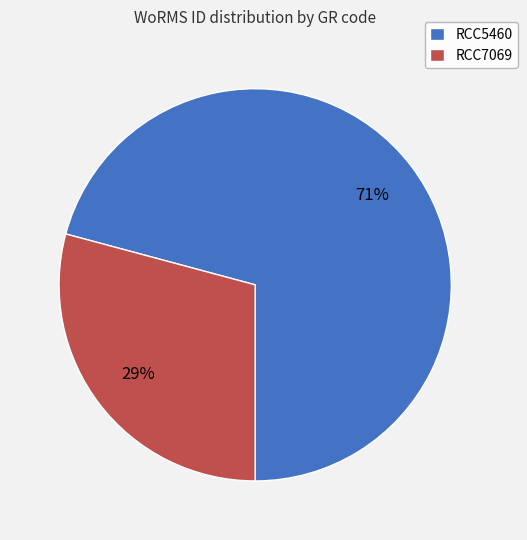

Which slice is the smallest?

RCC7069